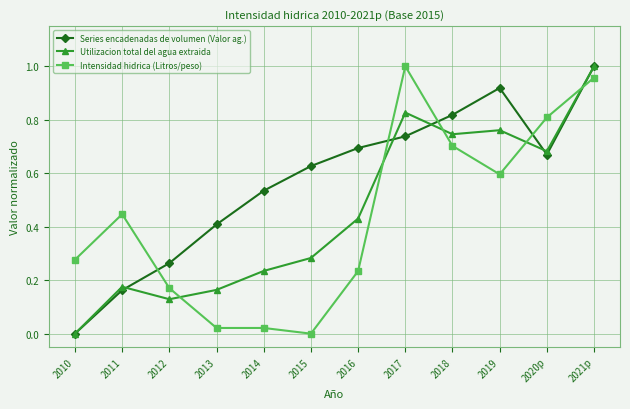

Which series changed the most between 2012 and 2021p?

Utilizacion total del agua extraida